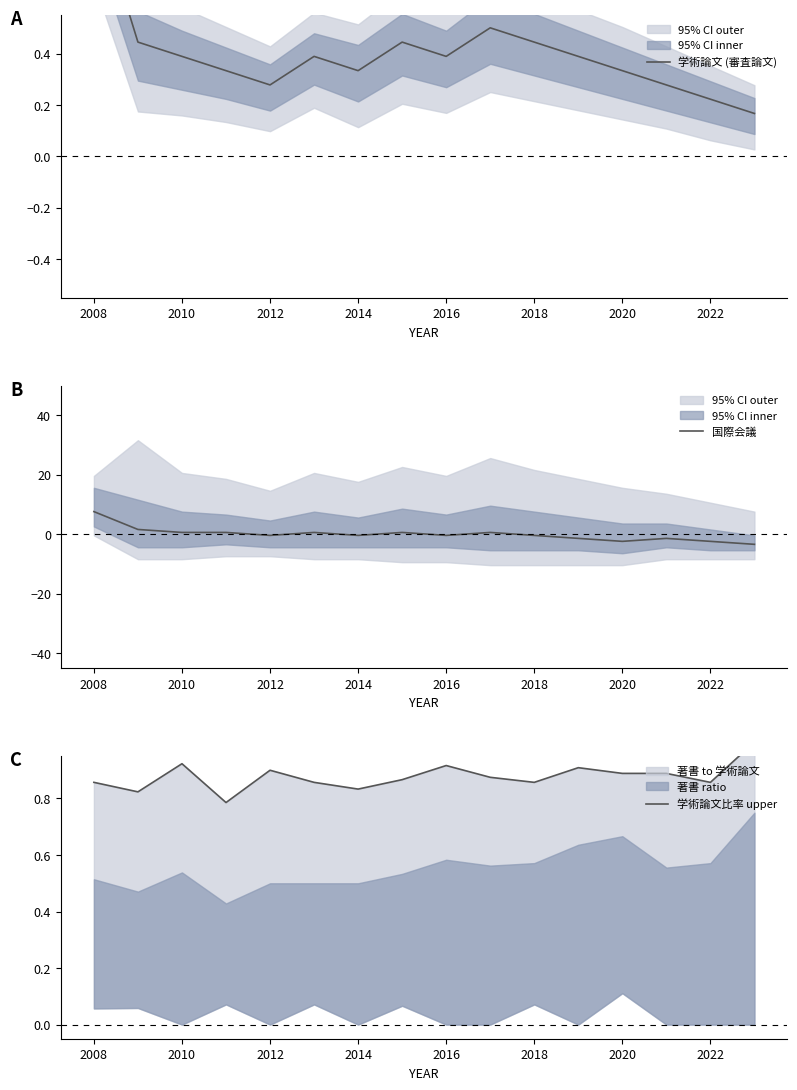

How many intersections are there between 学術論文 (審査論文) and 国際会議?

7